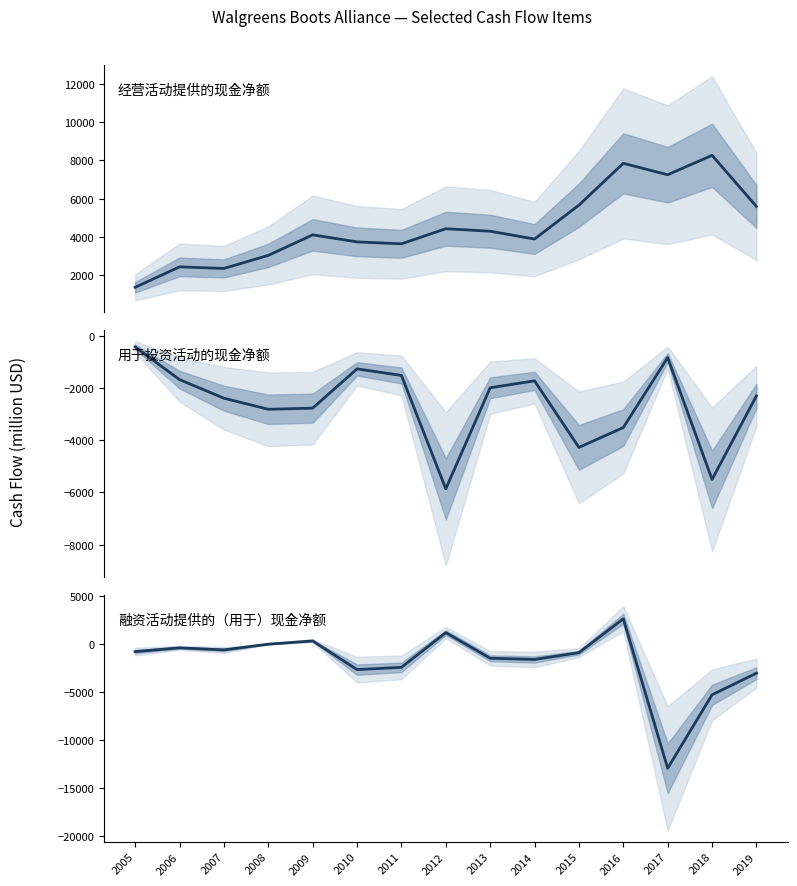

What is the sum of the 经营活动提供的现金净额 values at 2007 and 2015?

8021